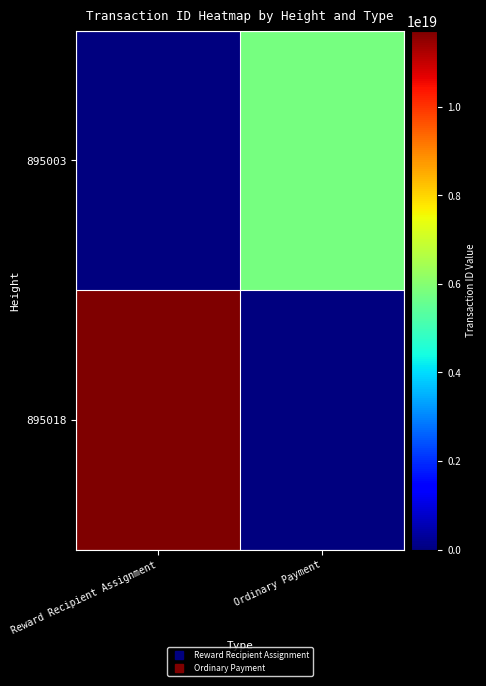

How many distinct data groups are displayed?

2